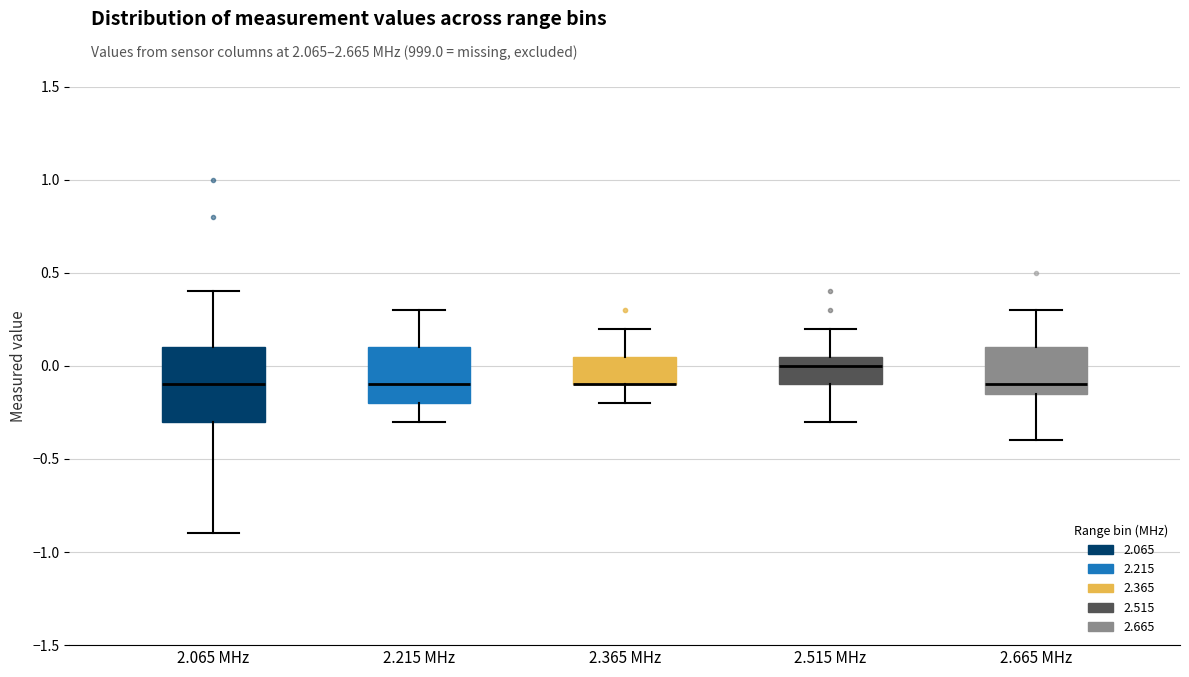

Reading left to right, read every box against the y-axis: the position of its median line, the range the box covers, and the ends of its whiskers. The values are not printed on the chart, so give them approximately, as read against the axis.

2.065 MHz: median -0.10, box -0.30 to 0.10, whiskers -0.90 to 0.40
2.215 MHz: median -0.10, box -0.20 to 0.10, whiskers -0.30 to 0.30
2.365 MHz: median -0.10 (drawn on the box's lower edge), box -0.10 to 0.05, whiskers -0.20 to 0.20
2.515 MHz: median 0.00, box -0.10 to 0.05, whiskers -0.30 to 0.20
2.665 MHz: median -0.10, box -0.15 to 0.10, whiskers -0.40 to 0.30